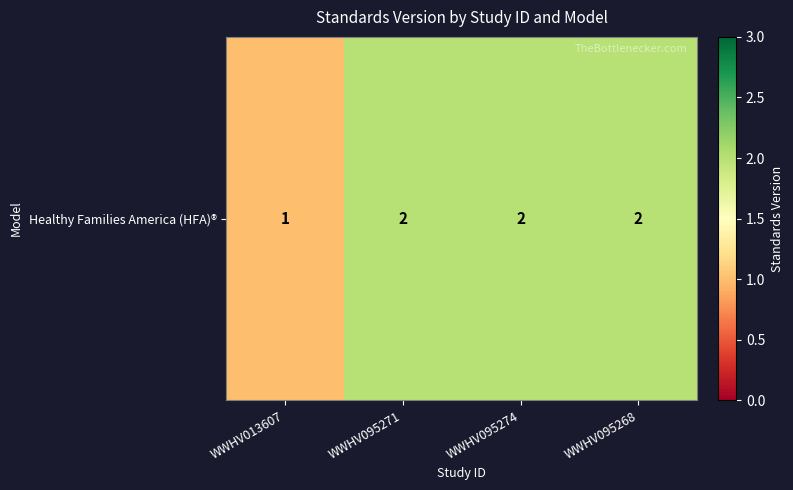

Approximately how many times larger is the value at WWHV095274 compared to WWHV095271?

1.0